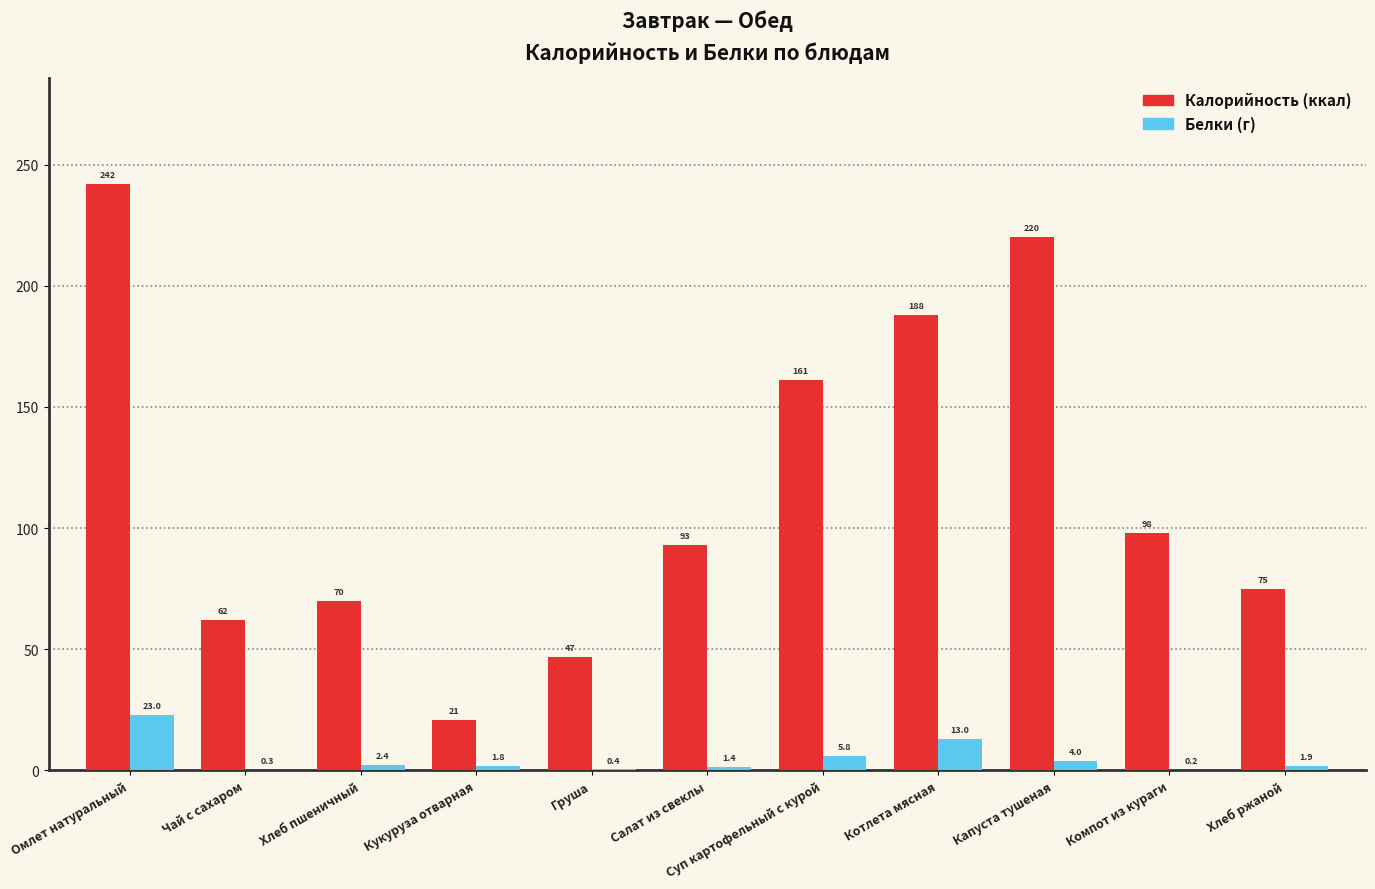

What is the greatest value displayed?

242.0